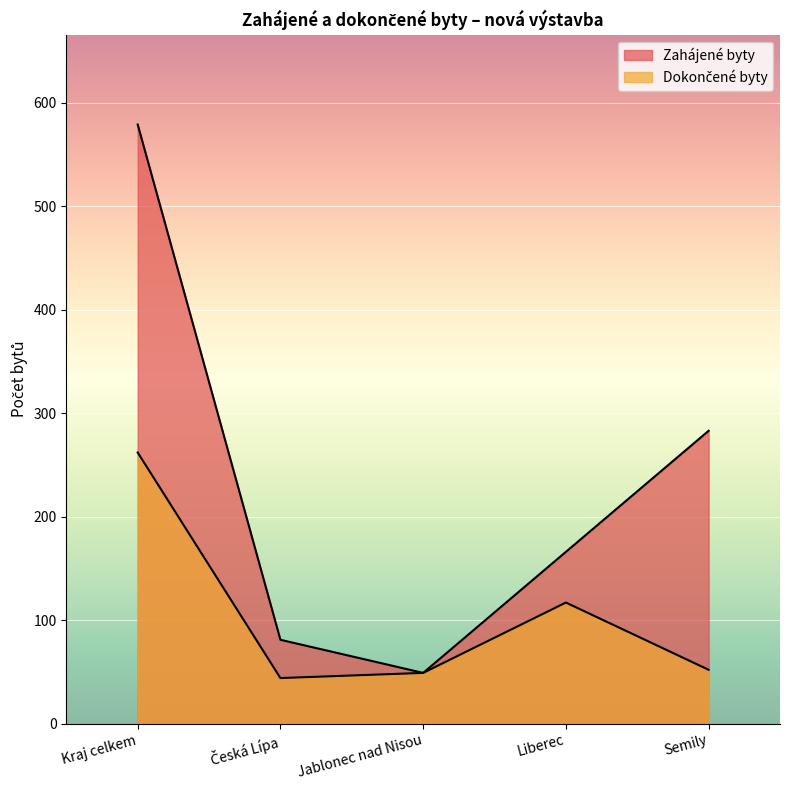

How many data points does each series have?

5